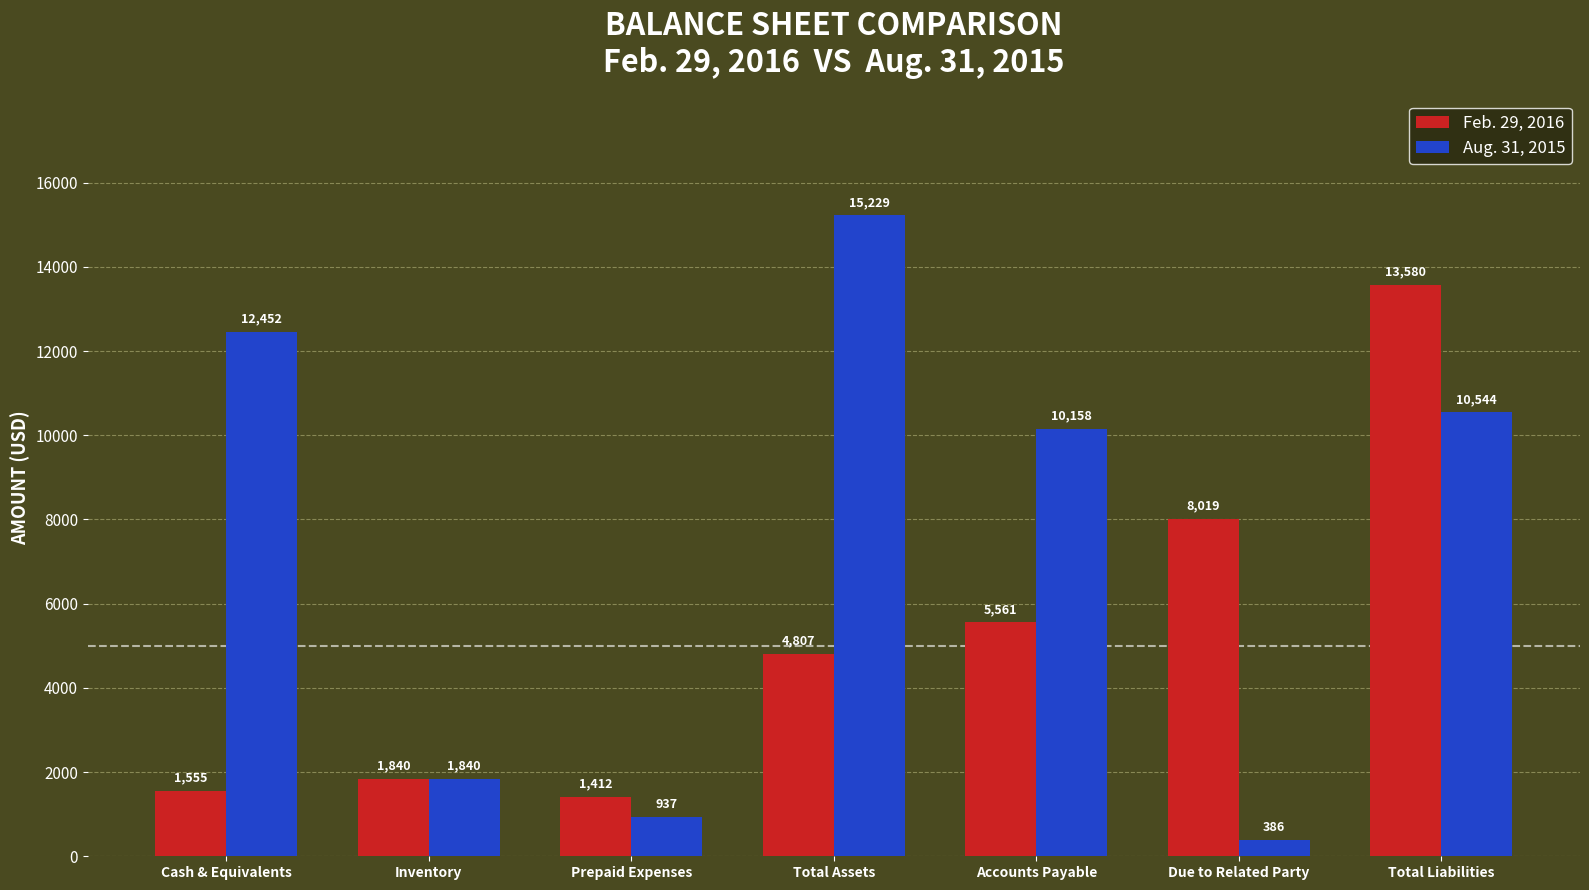

What is the spread (max minus min) of values at Accounts Payable?

4597